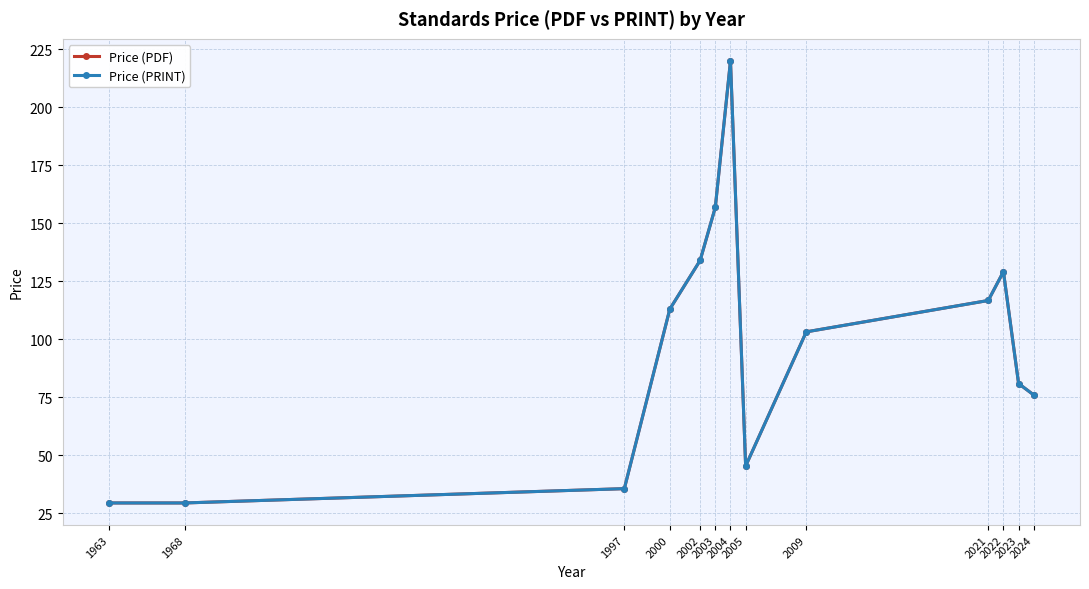

Reading left to right, what are all the values shown in this chart?

Price (PDF): 1963=29.4	1968=29.4	1997=35.6	2000=113.0	2002=134.0	2003=156.9	2004=220.0	2005=45.3	2009=103.2	2021=116.7	2022=129.2	2023=80.9	2024=76.0
Price (PRINT): 1963=29.4	1968=29.4	1997=35.6	2000=113.0	2002=134.0	2003=156.9	2004=220.0	2005=45.3	2009=103.2	2021=116.7	2022=129.2	2023=80.9	2024=76.0